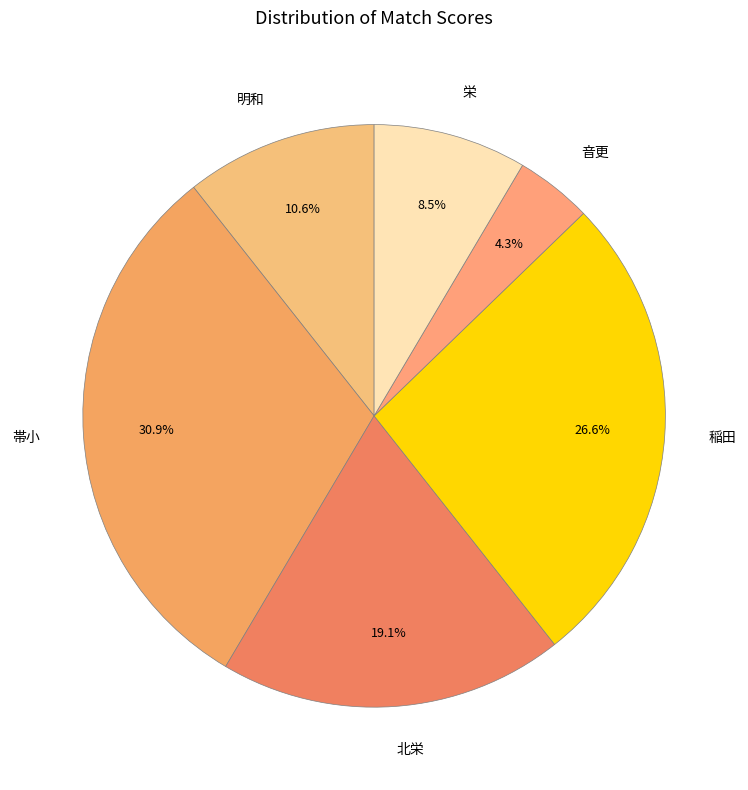

Does 稲田 represent more than half of the total?

No